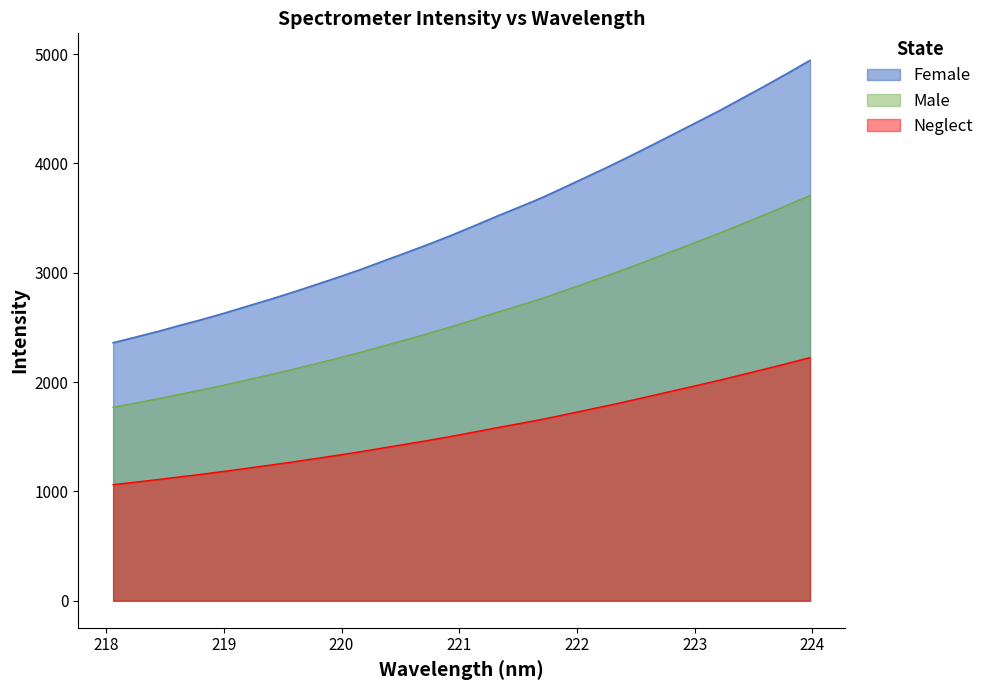

True or false: the data shows 2272.3 at 220.1623.

True